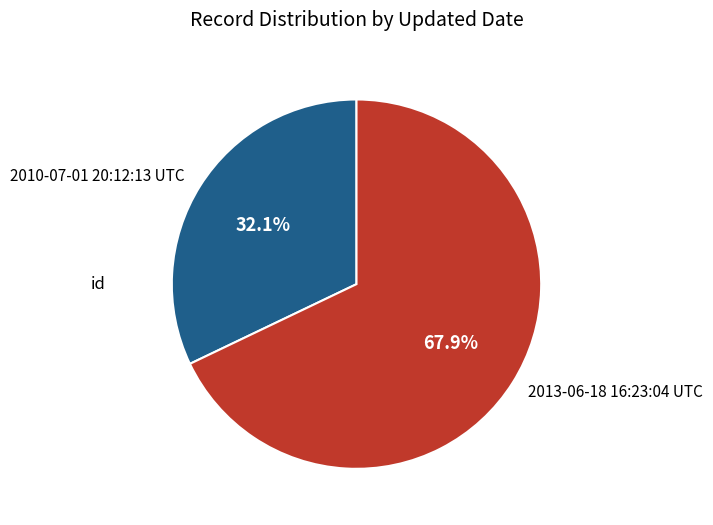

What is the ratio of the value at 2013-06-18 16:23:04 UTC to the value at 2010-07-01 20:12:13 UTC?

2.1